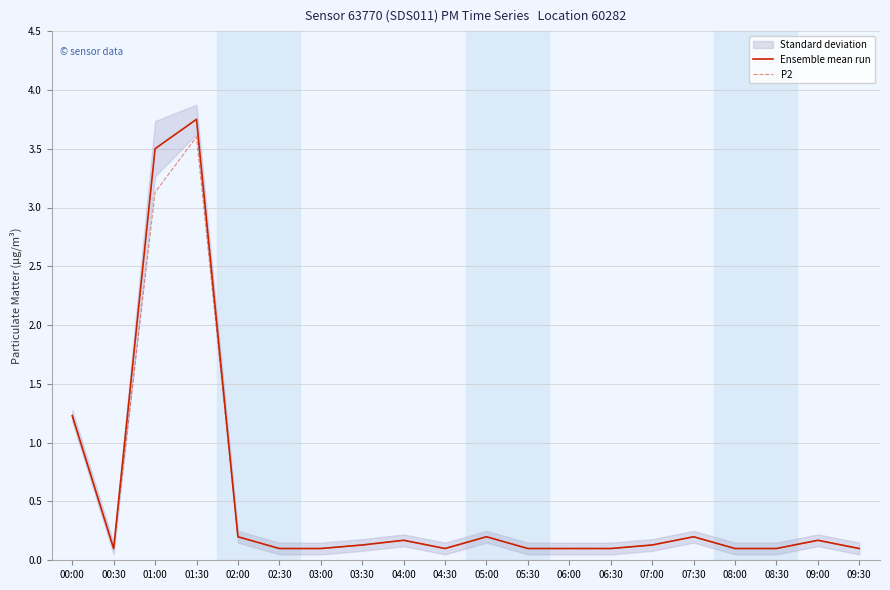

Which has a higher value, 06:30 or 03:30?

03:30